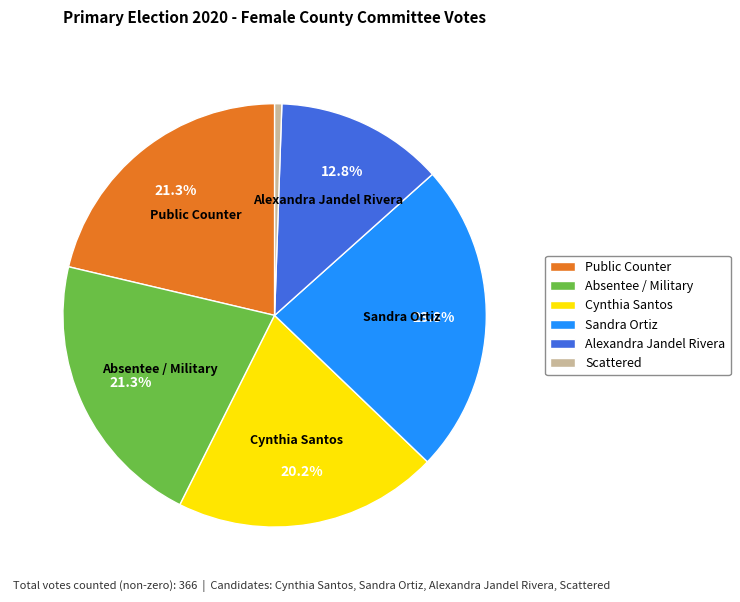

Is Absentee / Military the majority of the pie?

No